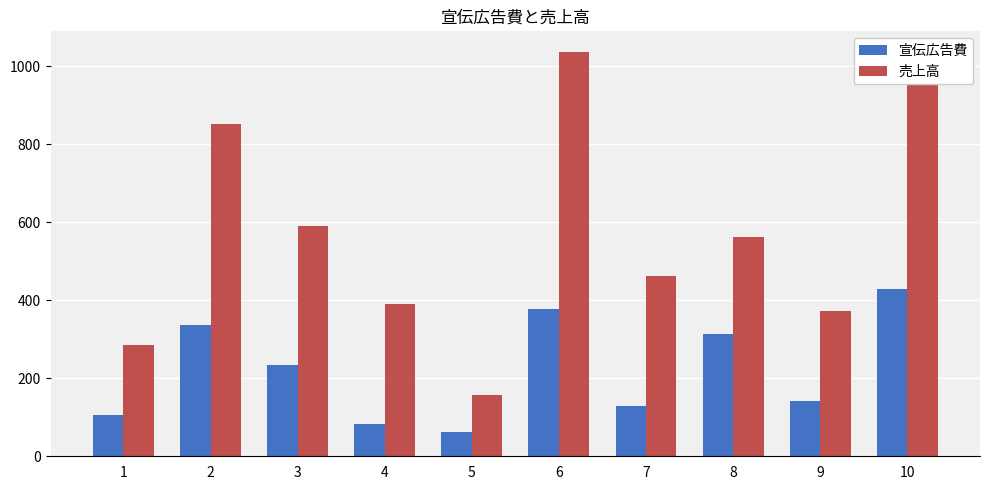

Which series has the largest total across all categories?

売上高